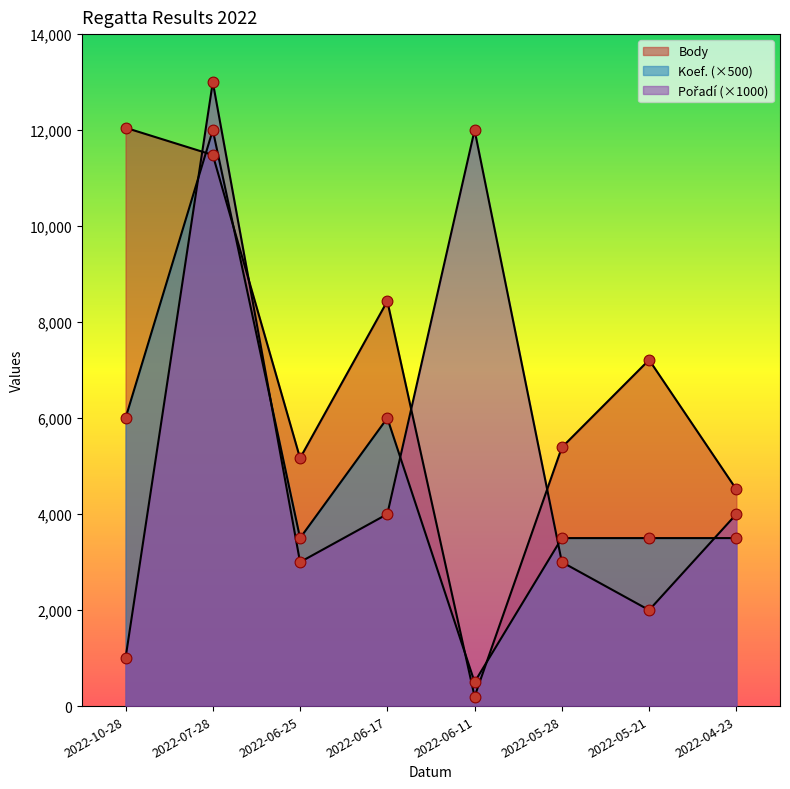

What is the total value across all series at 2022-10-28?

19049